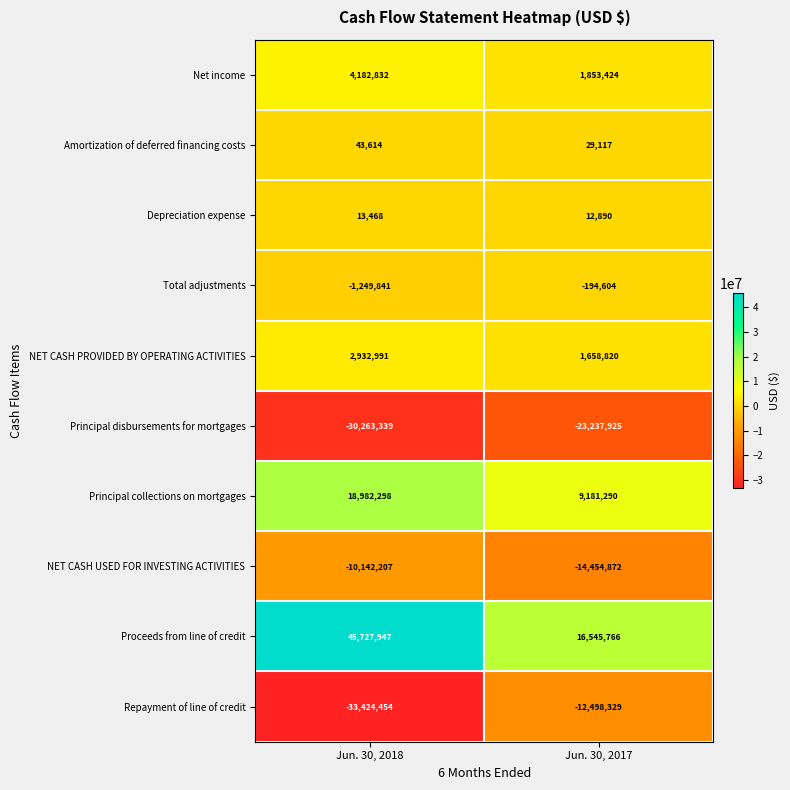

How many series are shown in this chart?

10